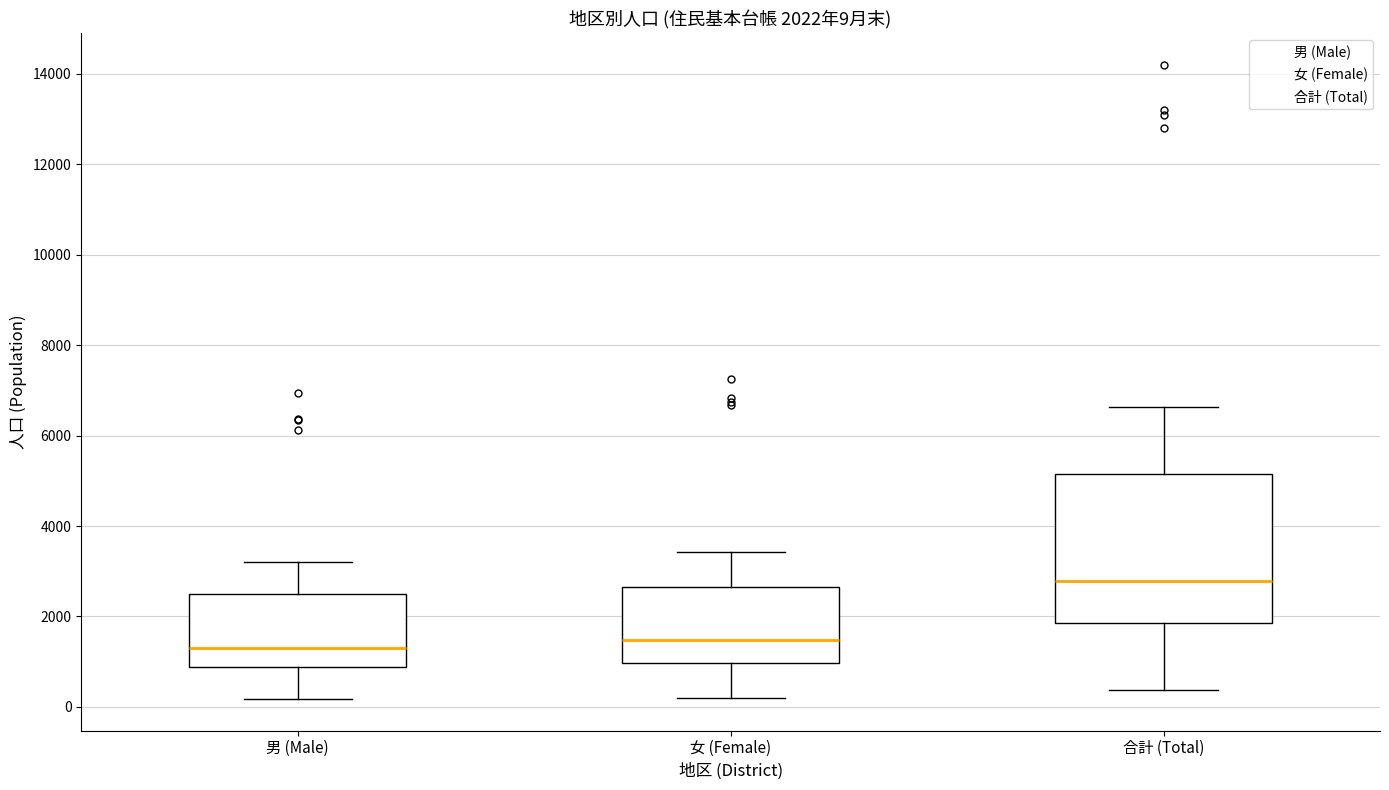

Which box's median line is the highest?

合計 (Total)